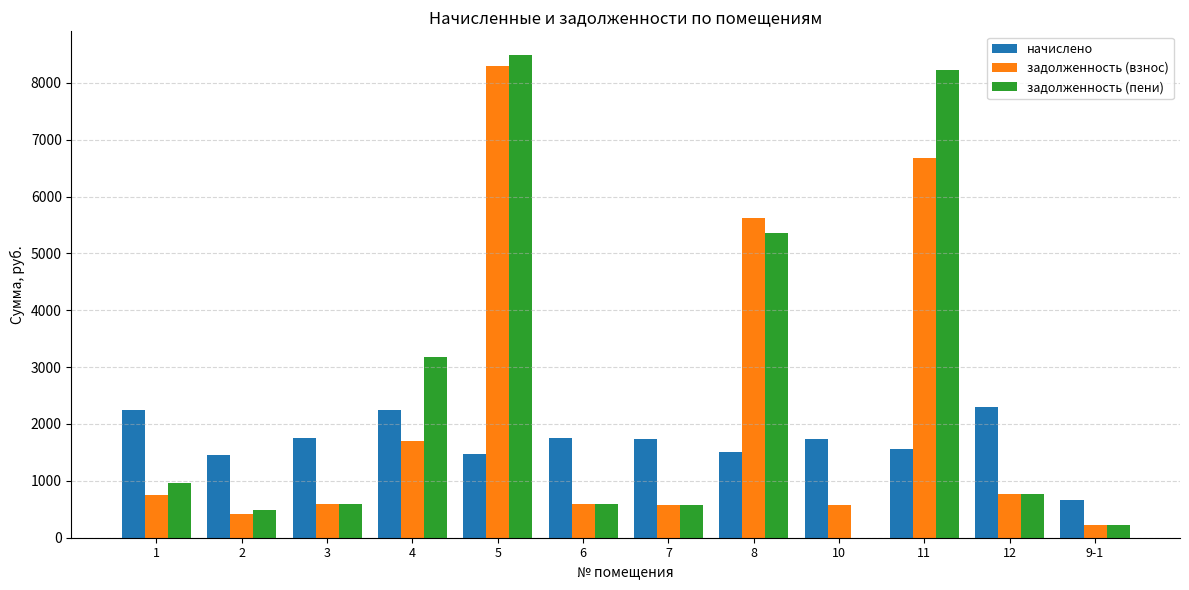

What is the sum of the начислено values at 10 and 12?

4032.6